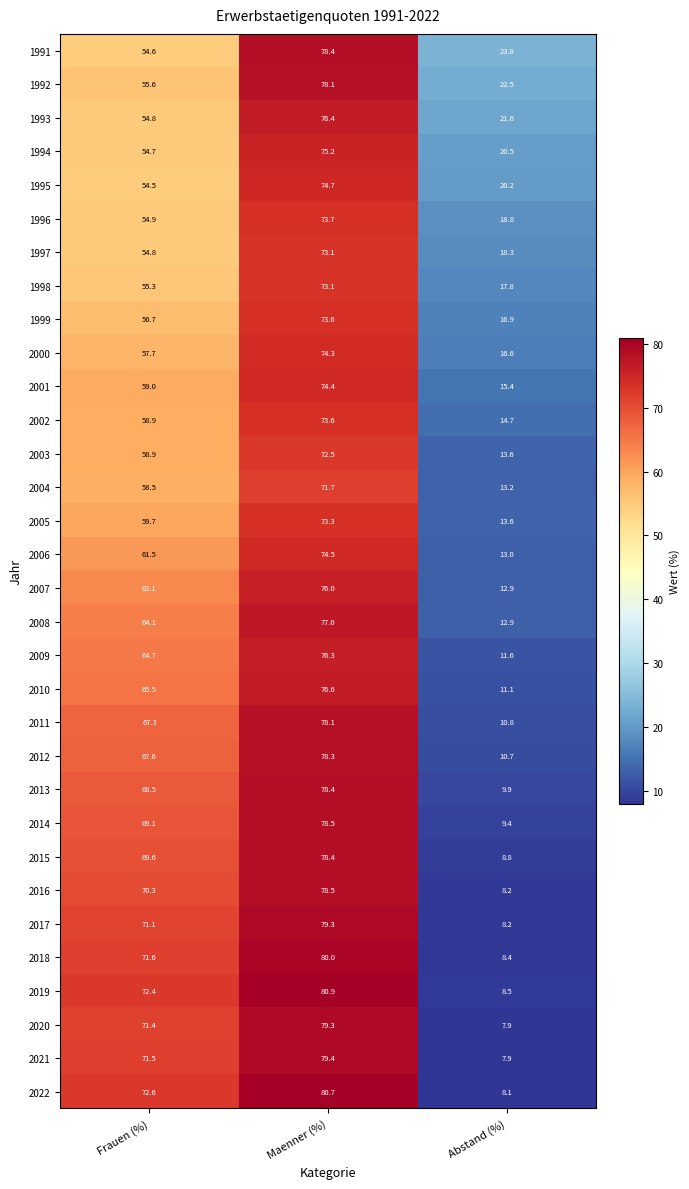

Which label corresponds to the largest value in the chart?

Maenner (%)